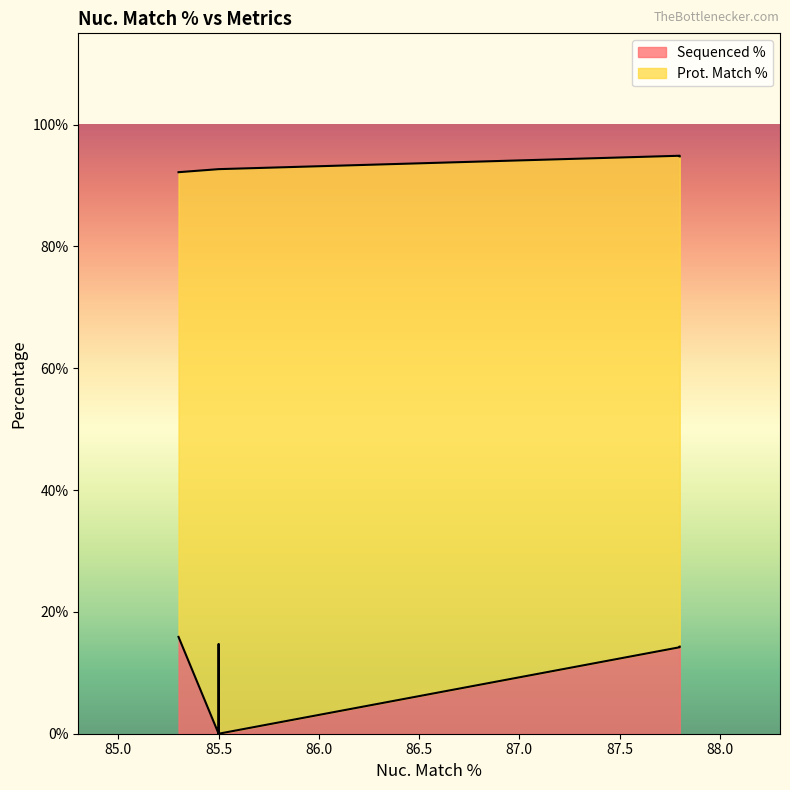

Where is Prot. Match % nearest to the value 93?

85.5